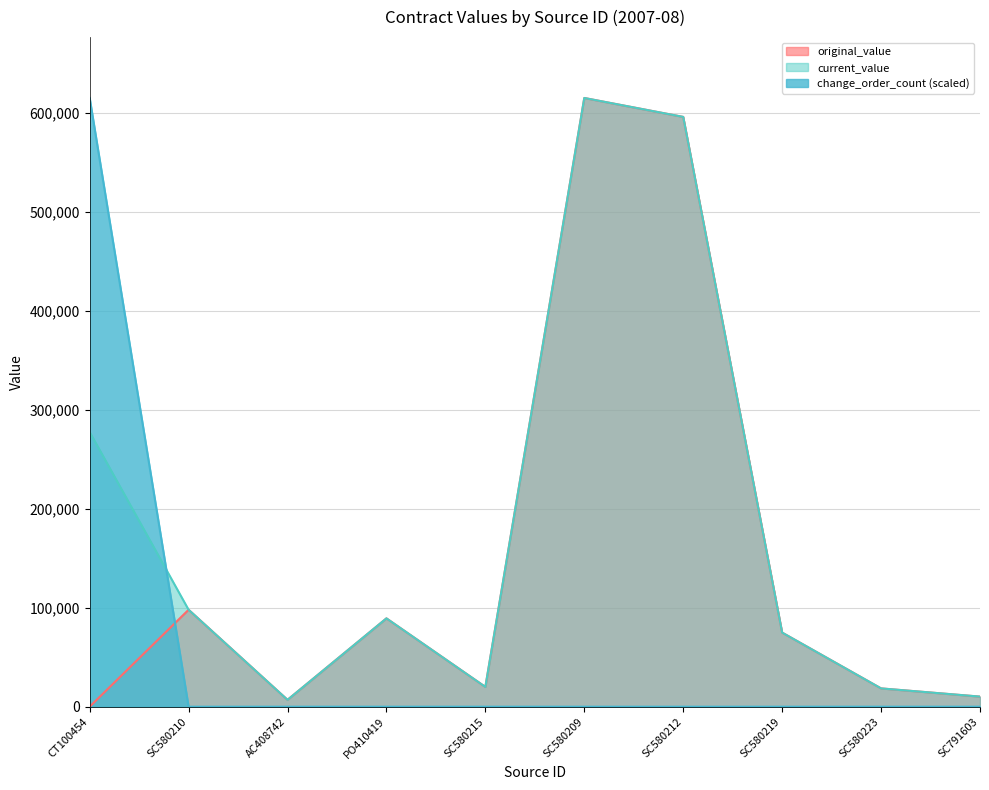

True or false: current_value and original_value cross at least once.

False